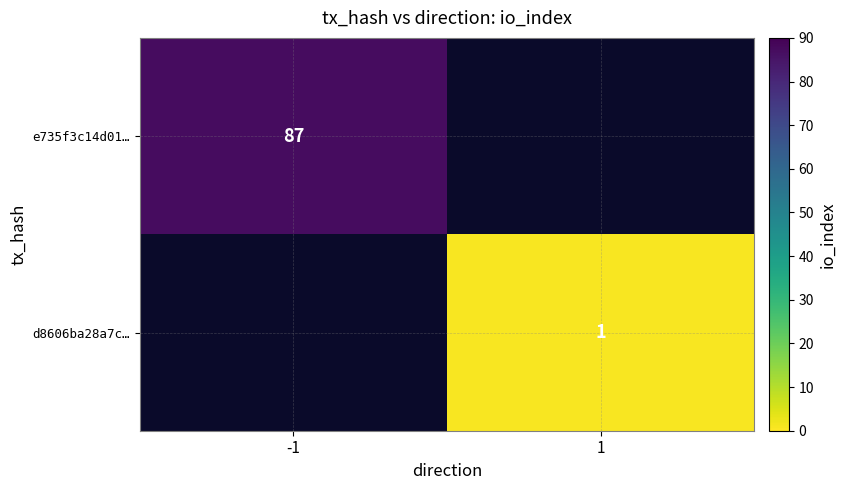

The d8606ba28a7c… series shows 2 at 1. True or false?

False